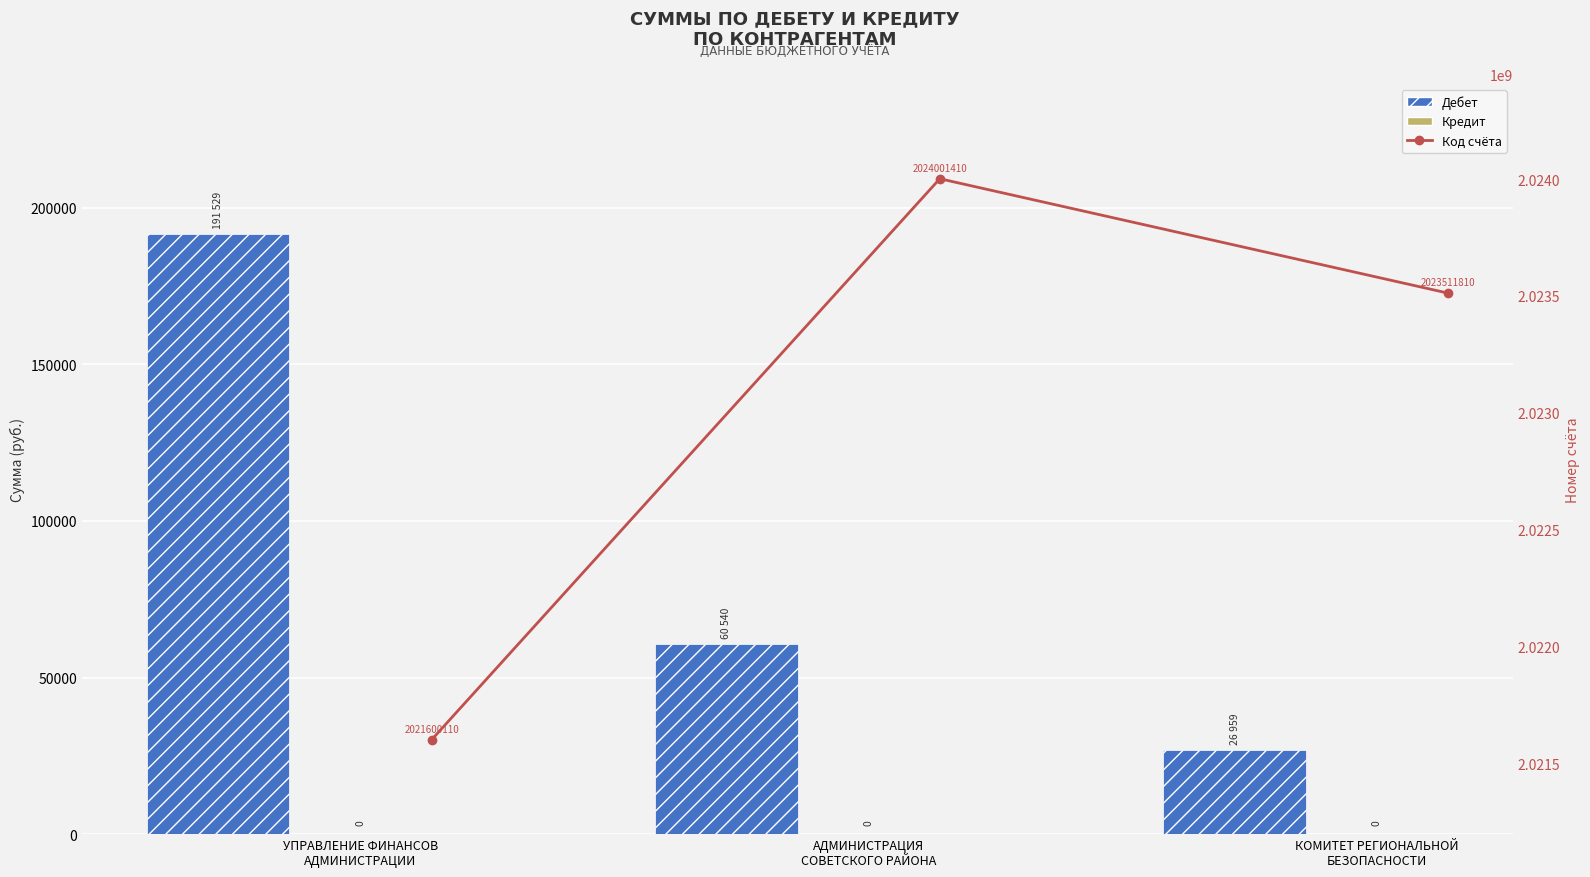

What position from the right is АДМИНИСТРАЦИЯ
СОВЕТСКОГО РАЙОНА?

2